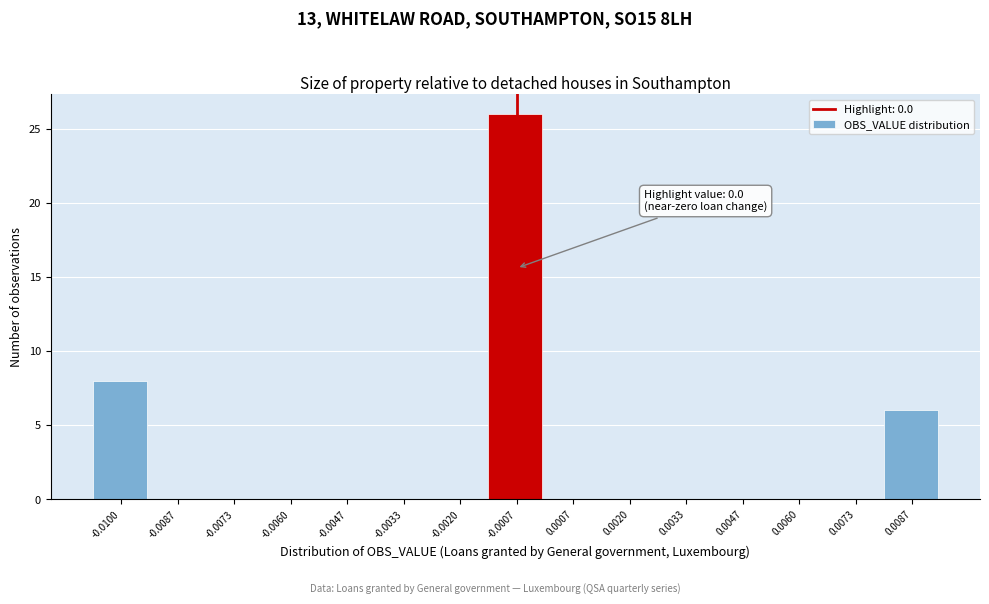

Reading left to right, transcribe all the data shown in this chart.

-0.0100=8	-0.0087=0	-0.0073=0	-0.0060=0	-0.0047=0	-0.0033=0	-0.0020=0	-0.0007=26	0.0007=0	0.0020=0	0.0033=0	0.0047=0	0.0060=0	0.0073=0	0.0087=6